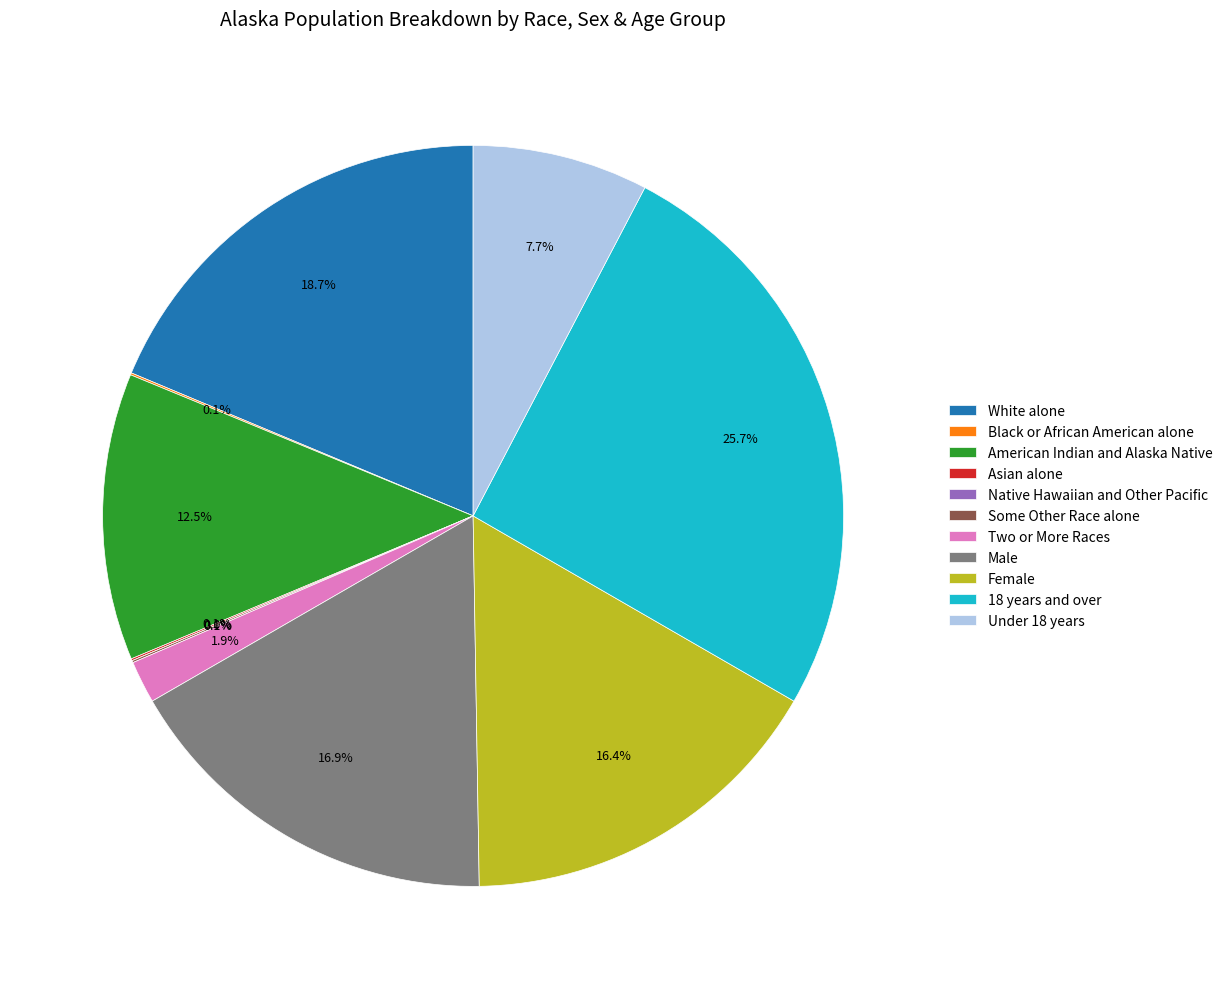

Which slice is the smallest?

Native Hawaiian and Other Pacific